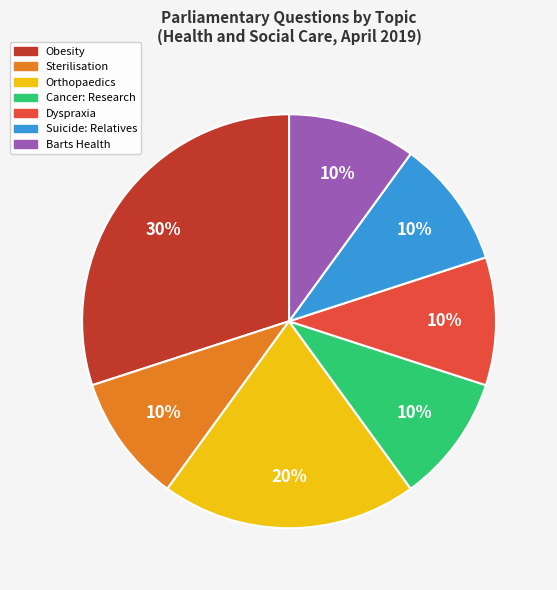

To the nearest percent, what portion does Sterilisation represent?

10%